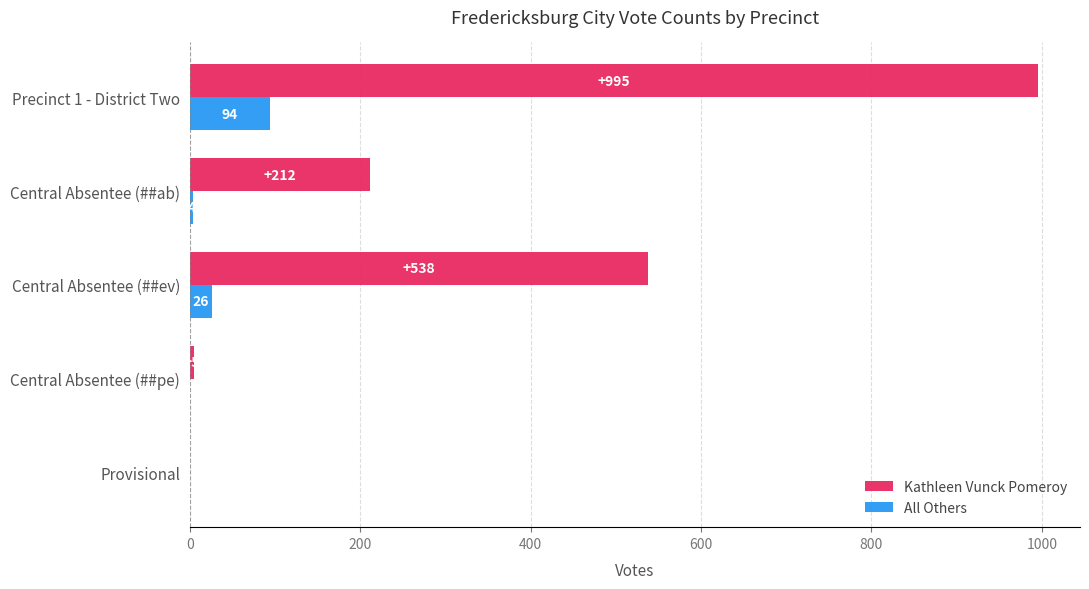

Which series changed the most between Central Absentee (##ev) and Central Absentee (##pe)?

Kathleen Vunck Pomeroy